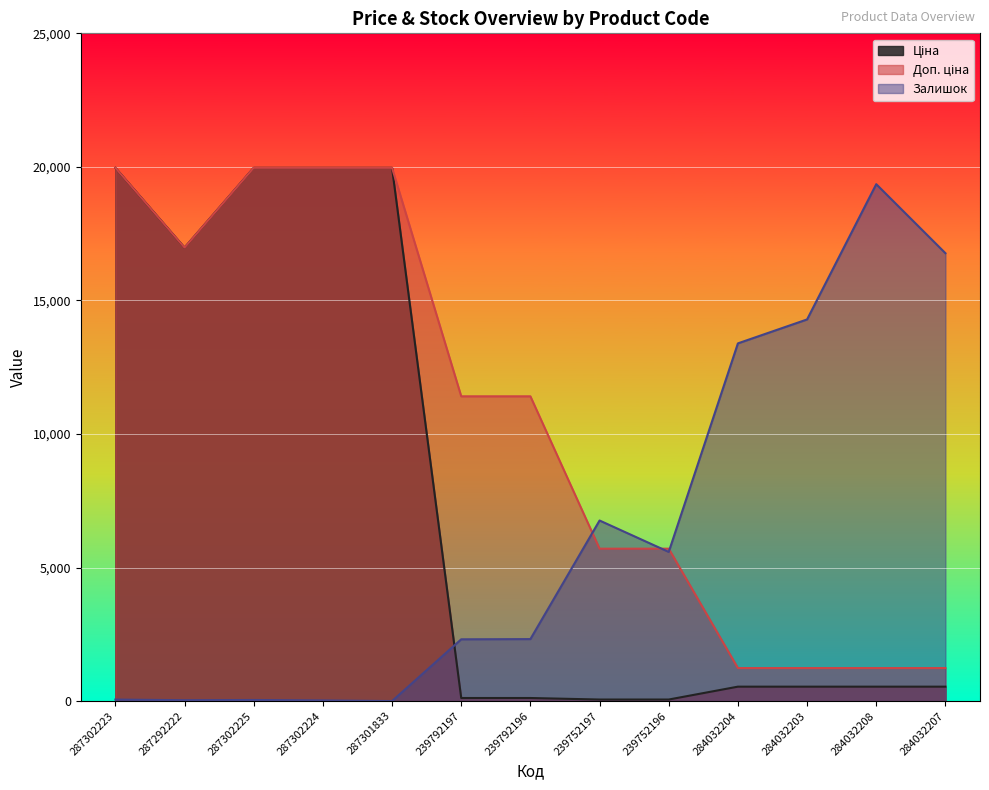

How many lines are shown in the chart?

3